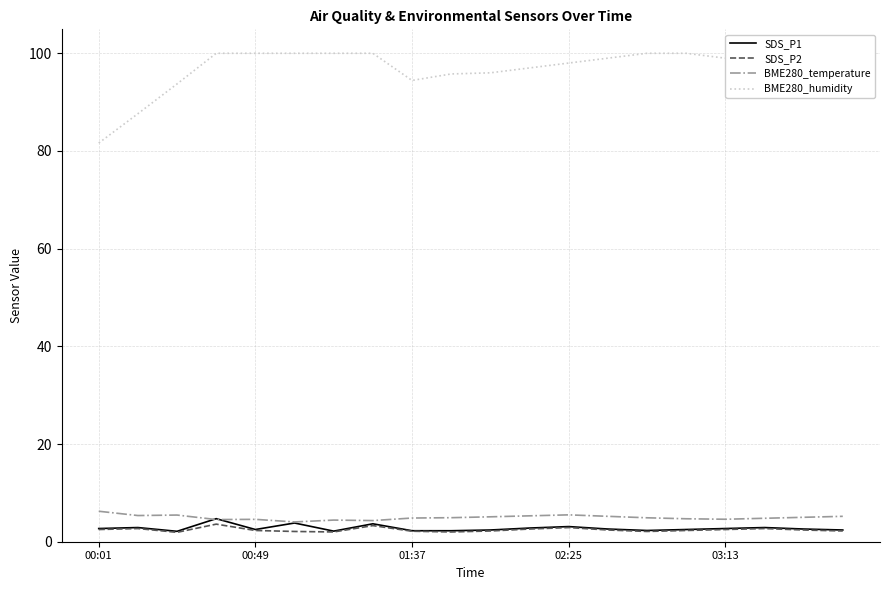

How many series are shown in this chart?

4